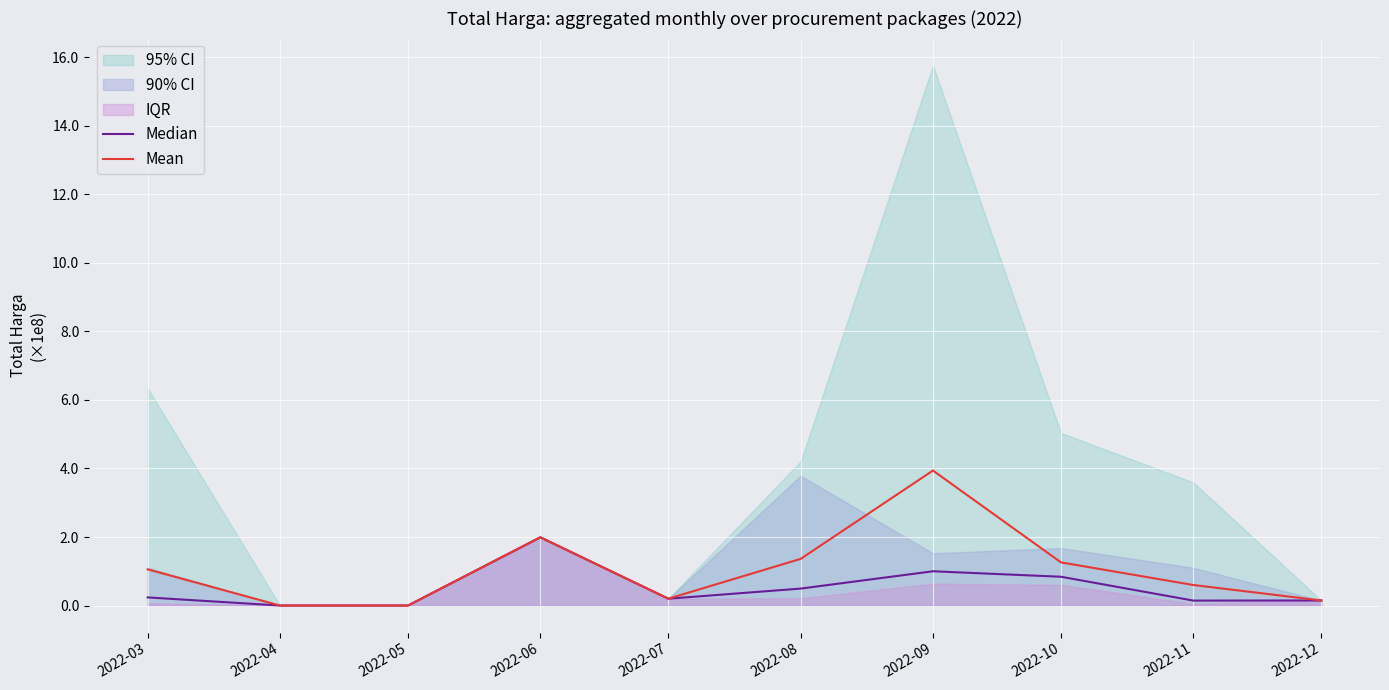

True or false: Mean has a value of 136191667 at 2022-08.

True